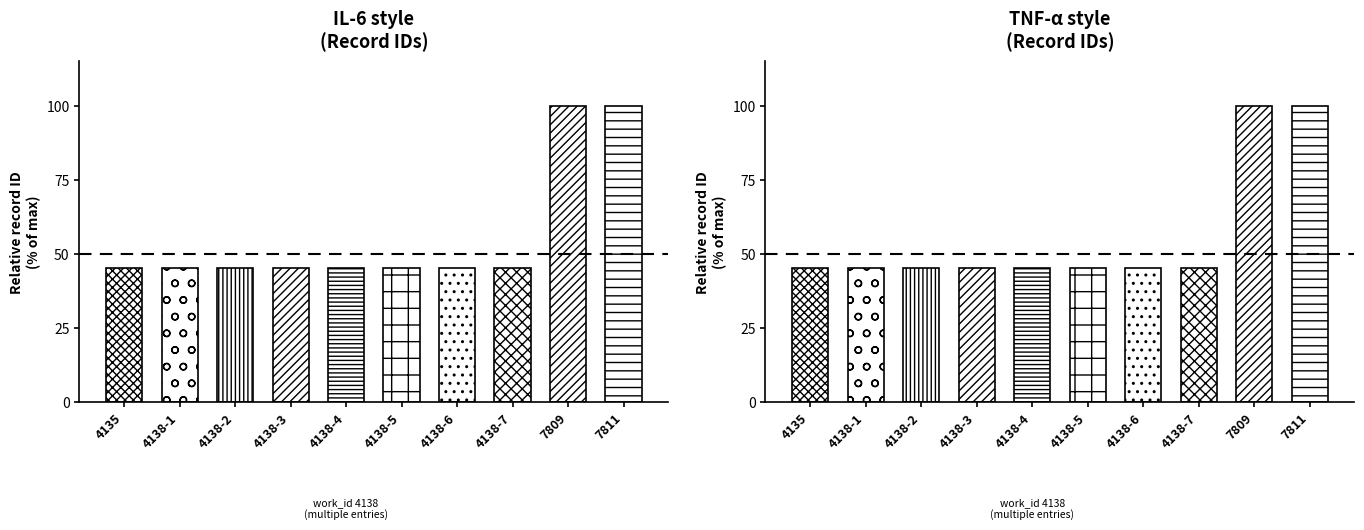

What is the minimum value shown in the chart?

45.3